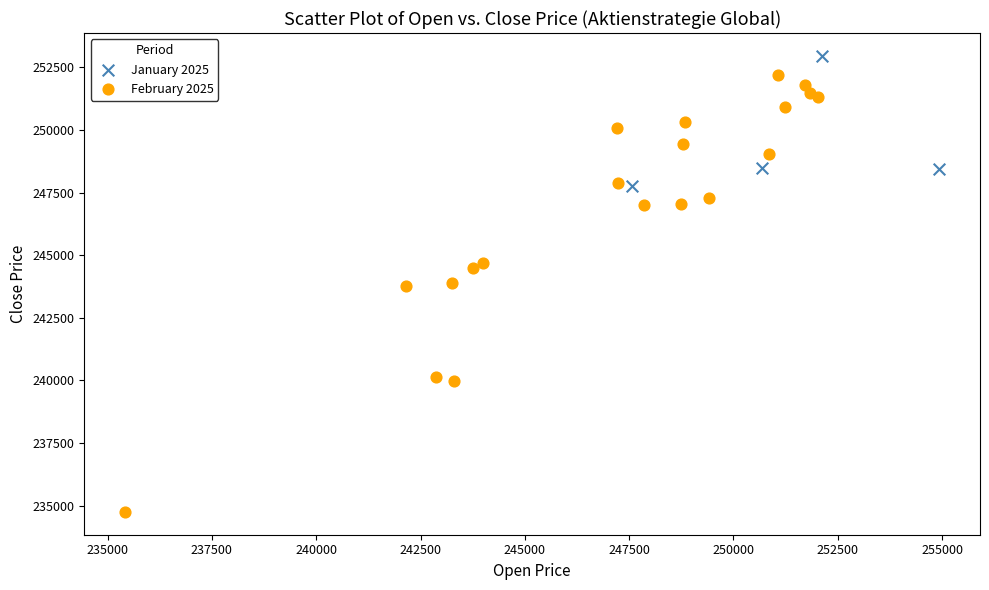

Which series reaches the minimum Y coordinate?

February 2025